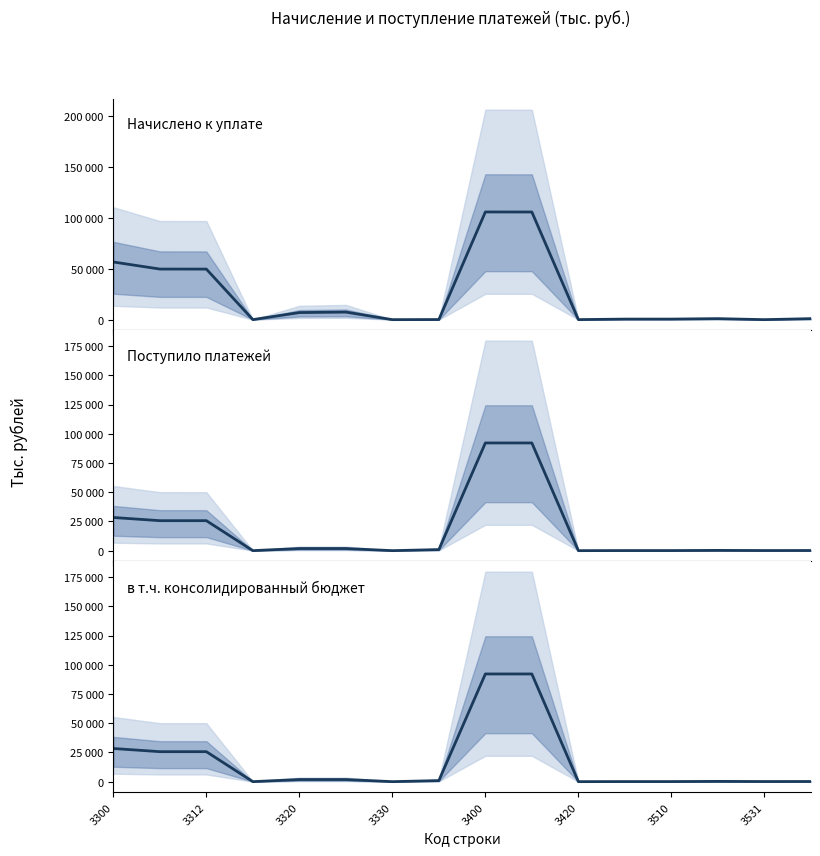

True or false: в т.ч. консолидированный бюджет and Поступило платежей intersect in this chart.

False